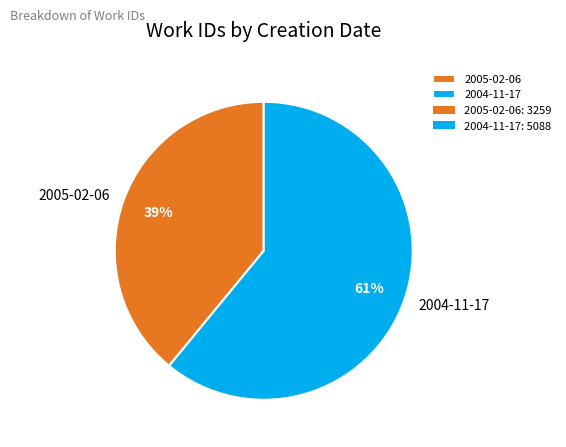

True or false: 2004-11-17 accounts for 52% of the total.

False